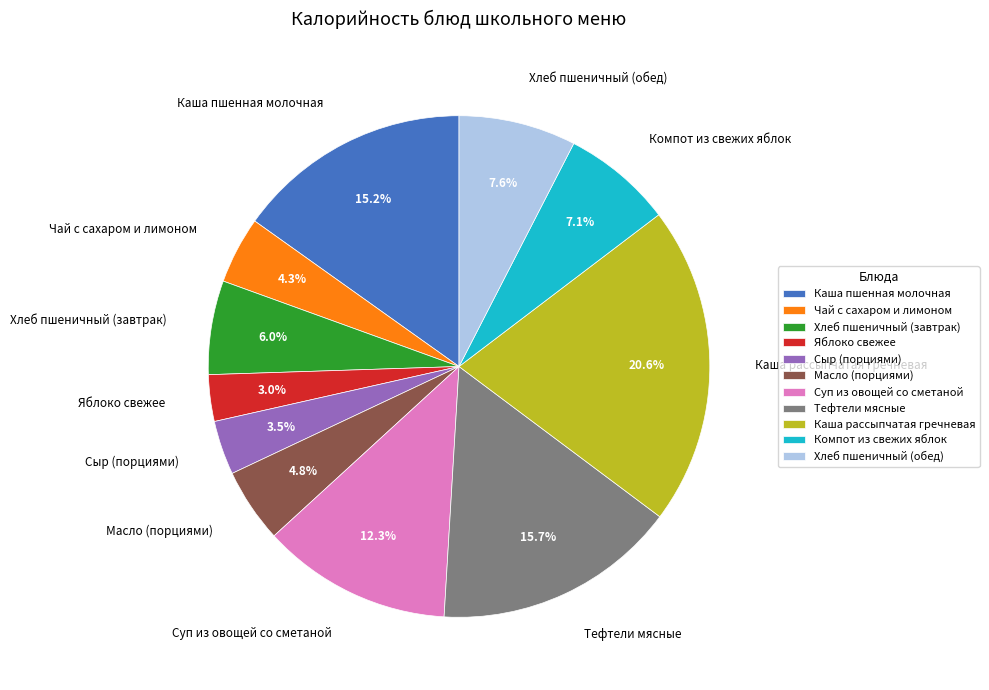

How much of the chart is everything except Яблоко свежее?

97.0%